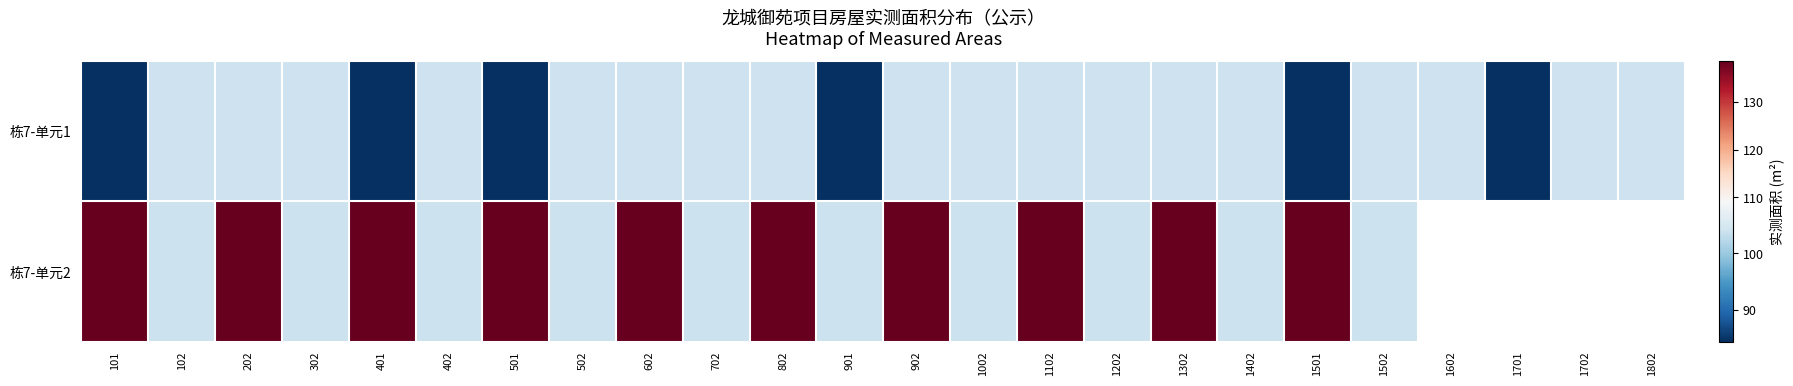

Rank the categories by 栋7-单元1 value from lowest to highest.

101, 401, 501, 901, 1501, 1701, 102, 202, 302, 402, 502, 602, 702, 802, 902, 1002, 1102, 1202, 1302, 1402, 1502, 1602, 1702, 1802